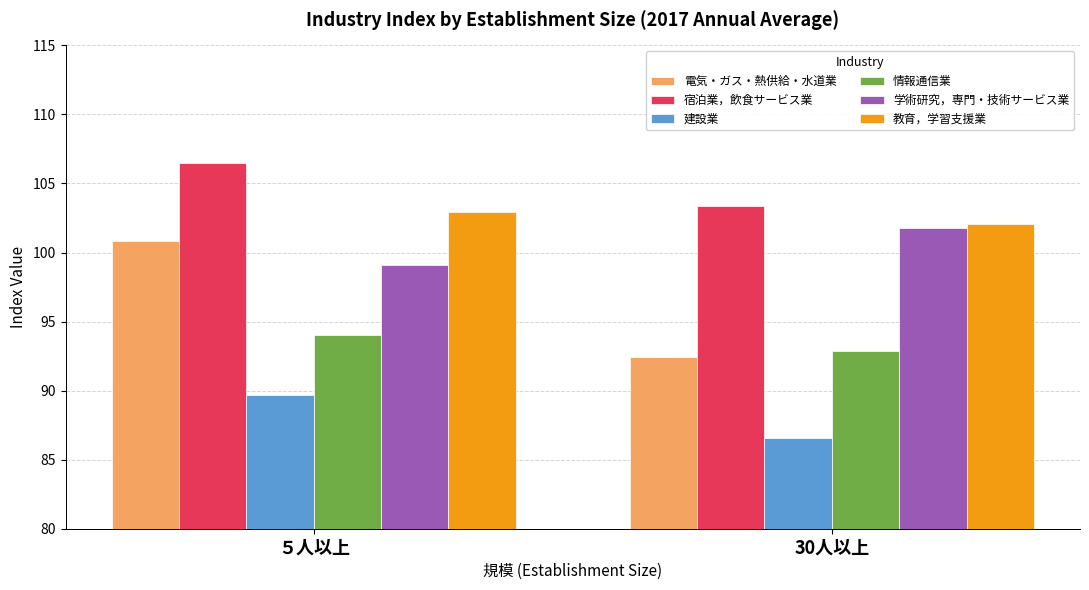

How many bars are there in each group?

6